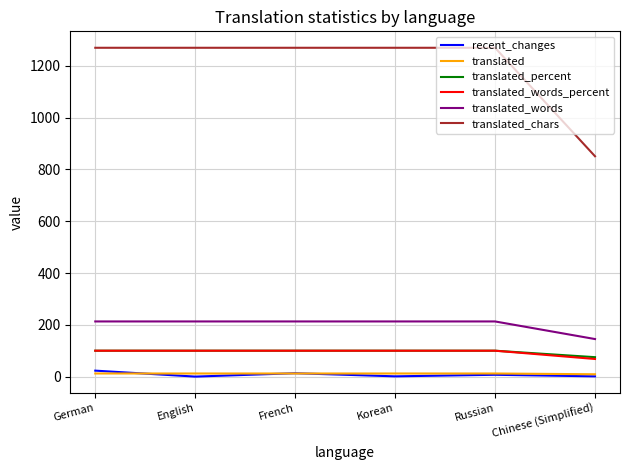

What are all the series names shown in the legend?

recent_changes, translated, translated_percent, translated_words_percent, translated_words, translated_chars